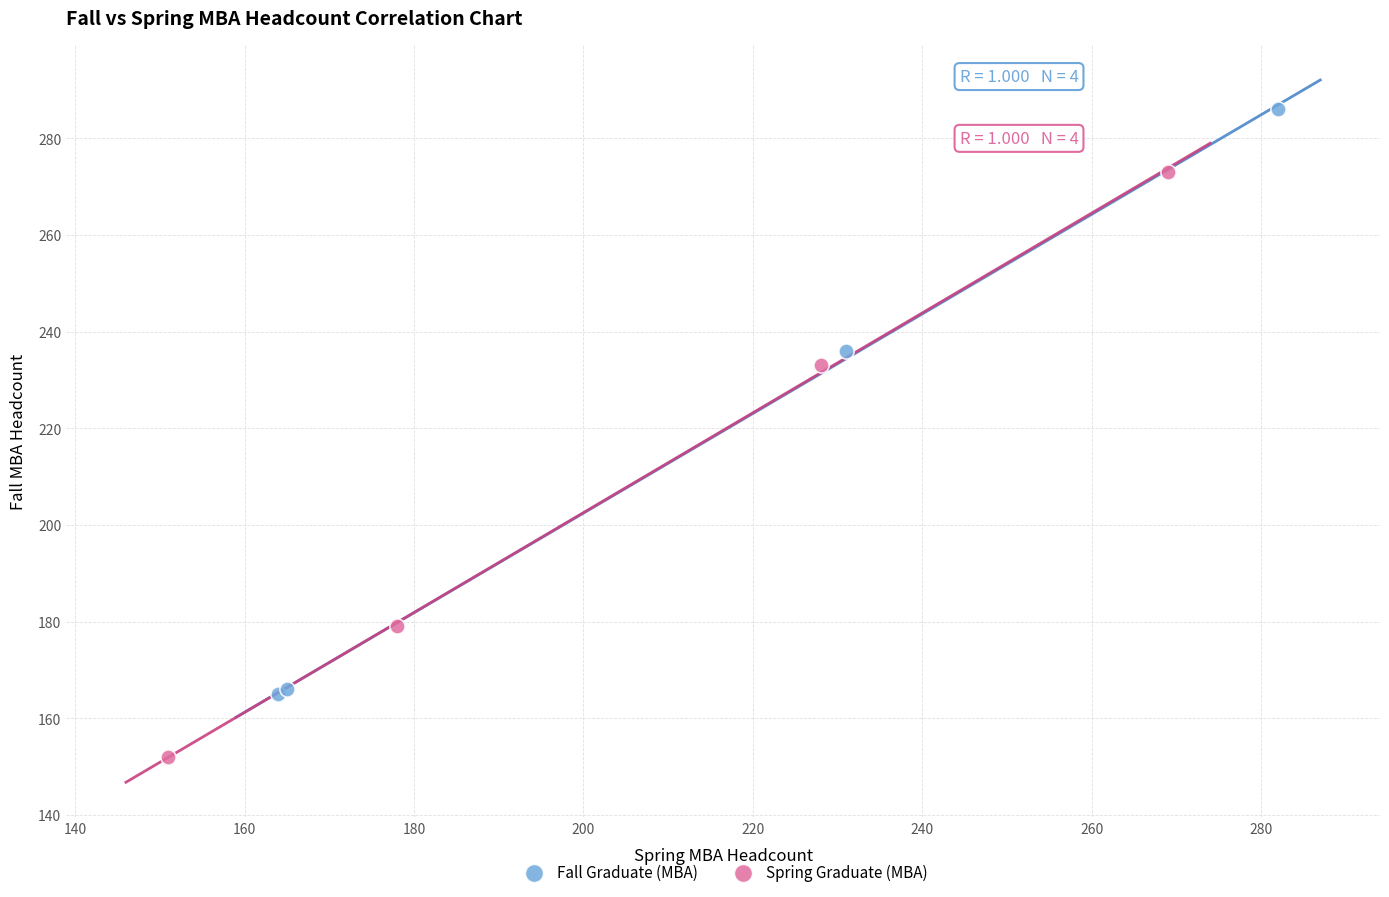

Which series reaches the minimum Y coordinate?

Spring Graduate (MBA)